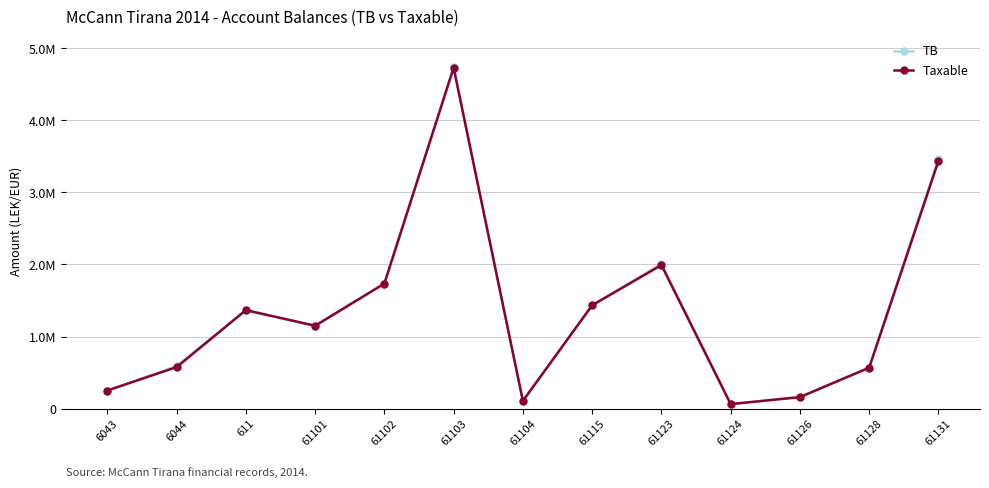

Where is Taxable nearest to the value 2396480?

61123